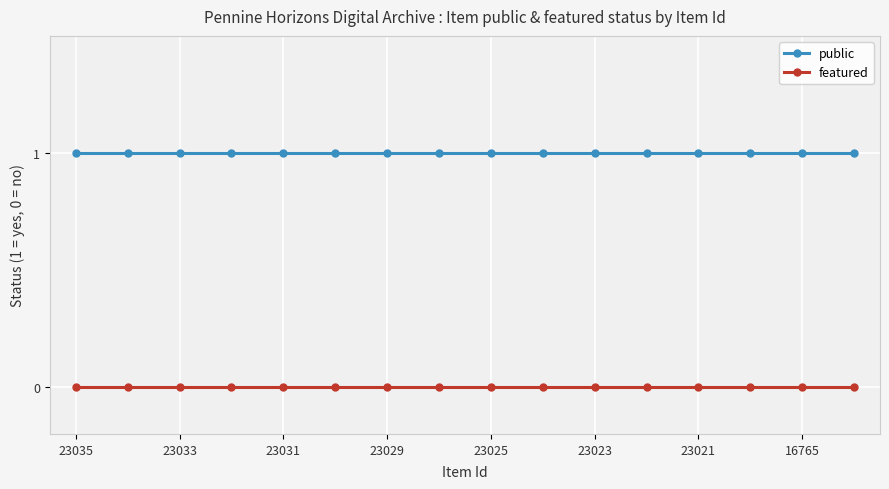

True or false: public and featured intersect in this chart.

False